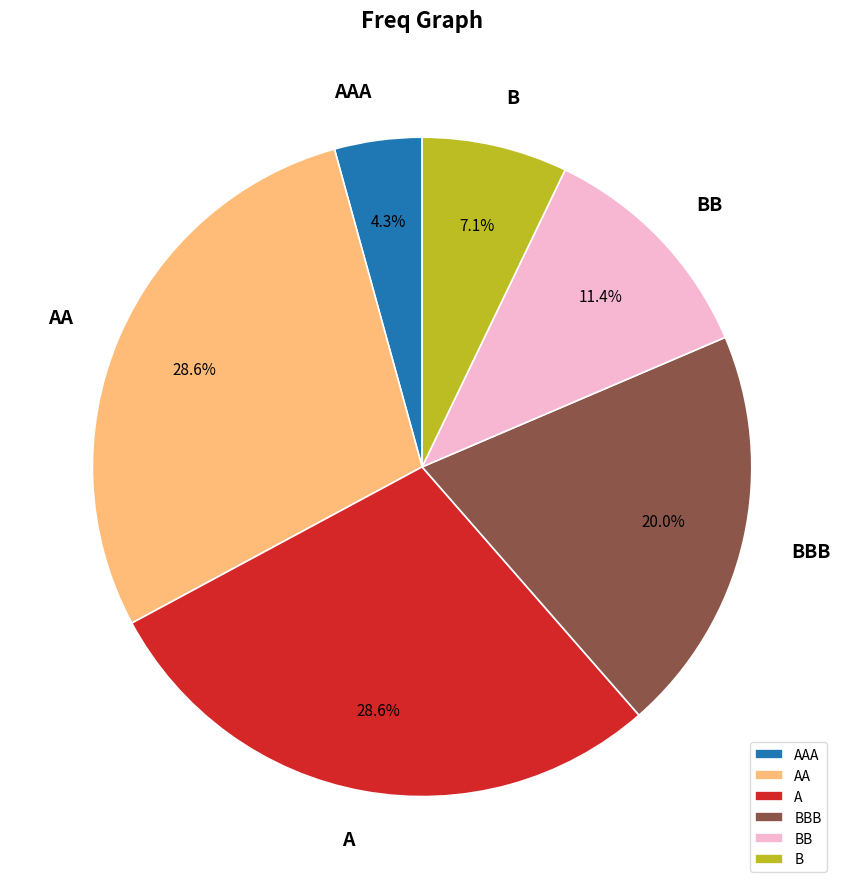

Is there a majority slice in this chart?

No